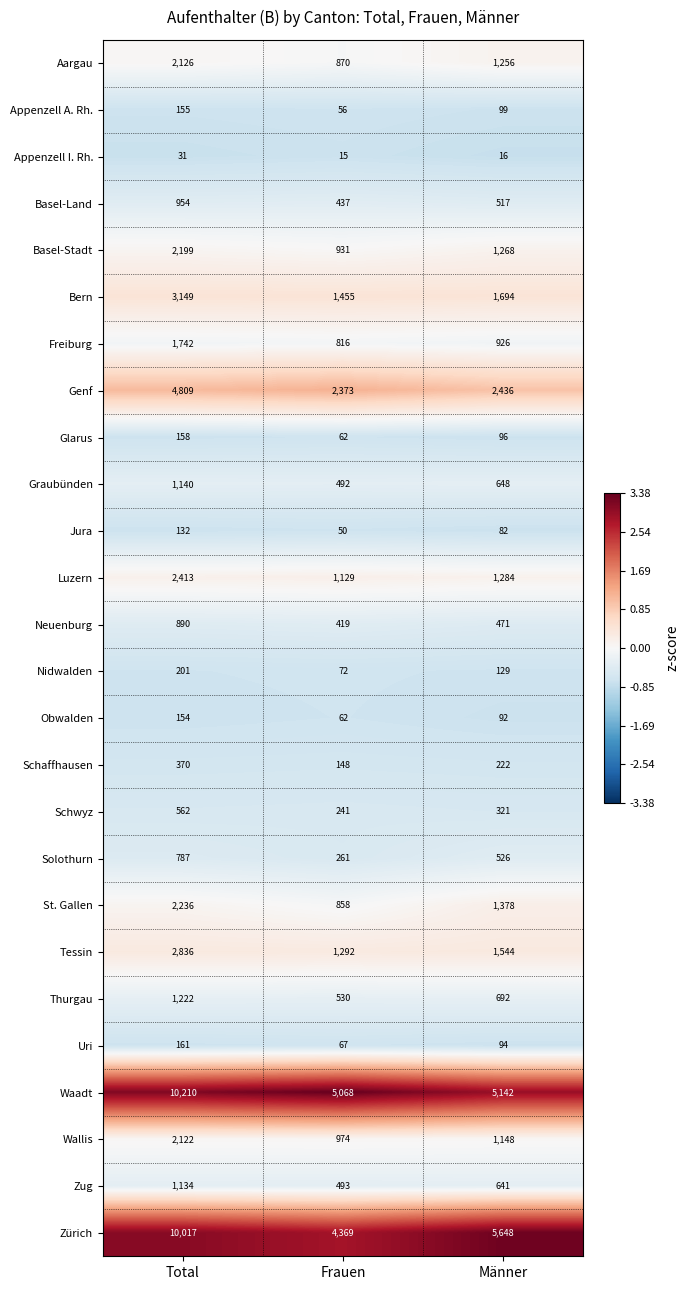

Count the Schaffhausen values in the range 148 to 370.

3